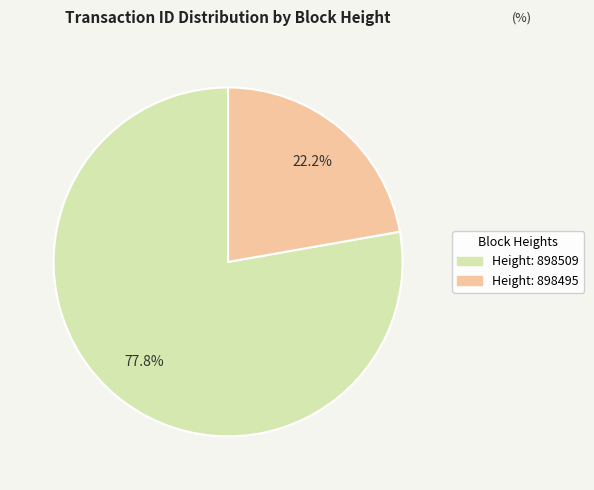

Is there any slice that represents more than half of the pie?

Yes